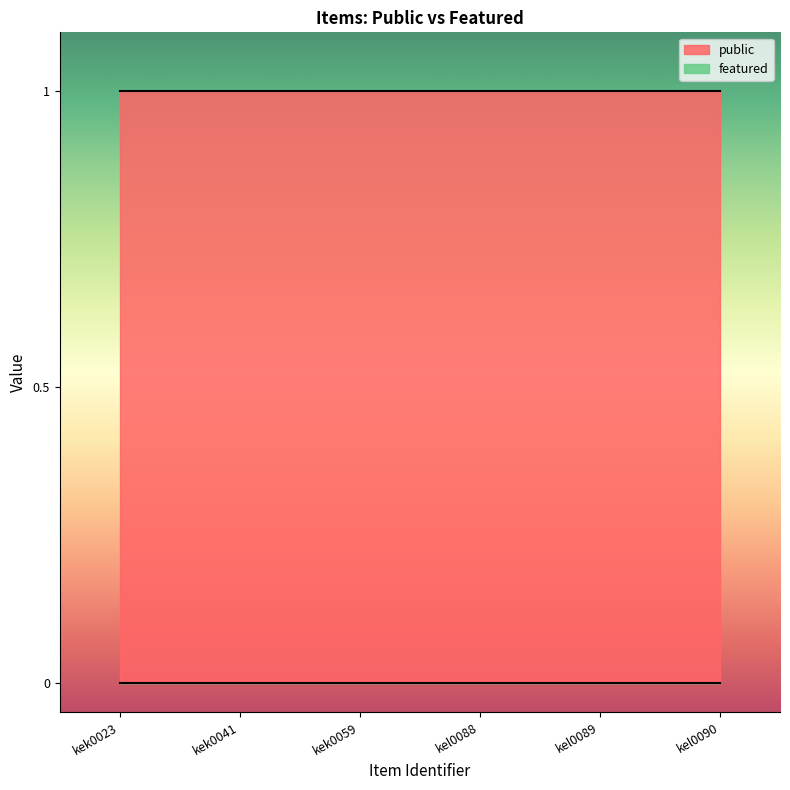

What position from the left is kel0088?

4